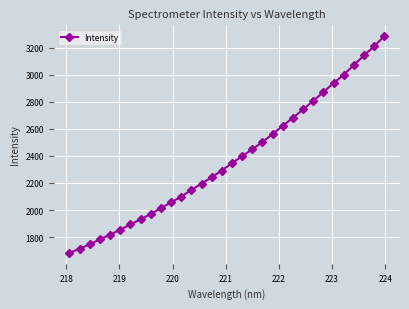

What is the average value?

2377.2